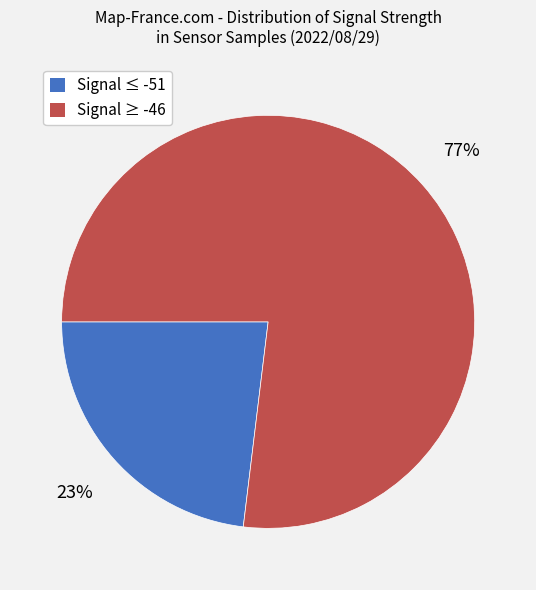

Is there a majority slice in this chart?

Yes